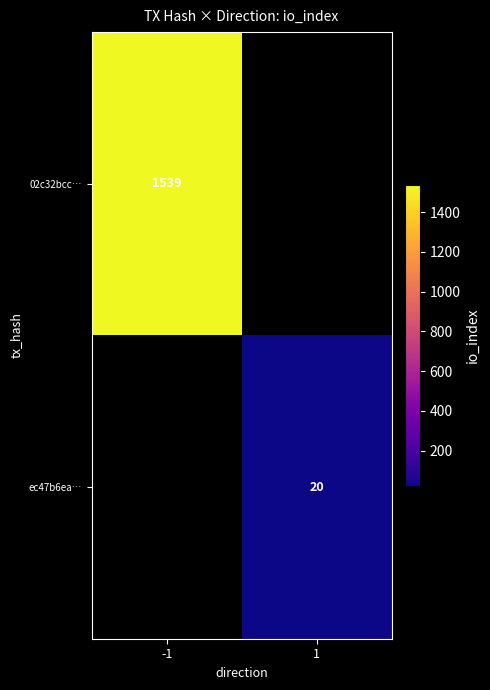

Is it true that 02c32bcc… equals 1005 at -1?

False